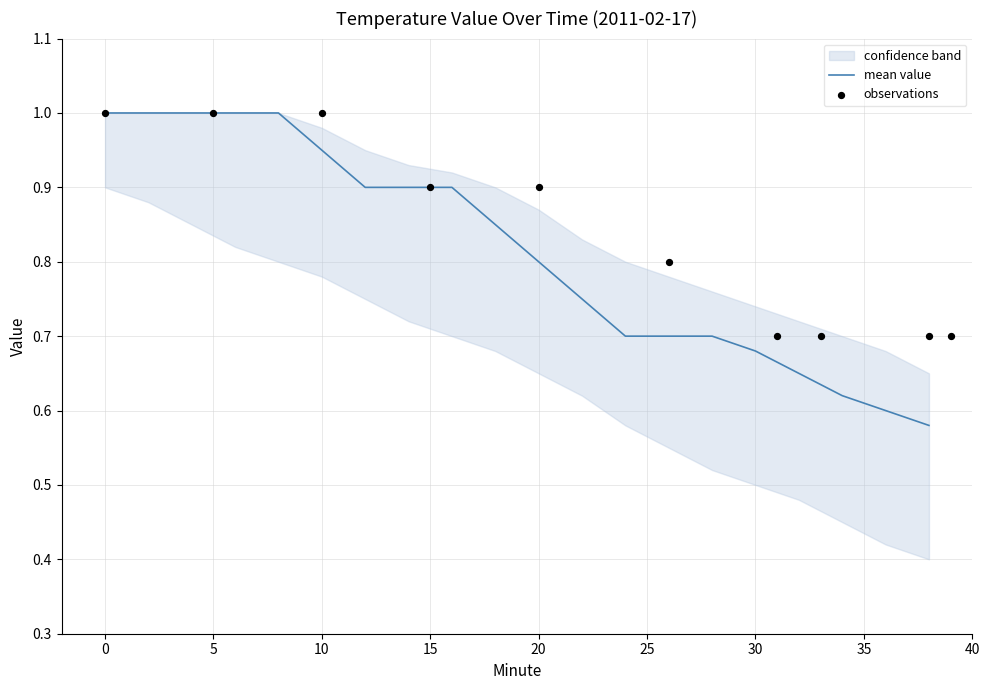

At how many categories does at least one series exceed 0?

20